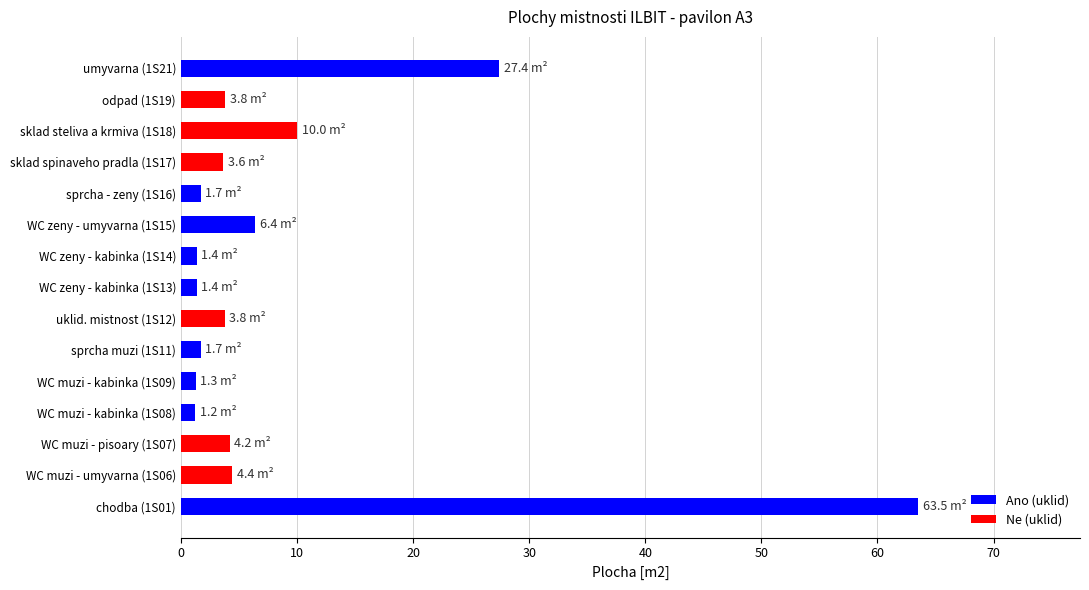

The chart shows a value of 1.4 at WC zeny - kabinka (1S13). True or false?

True